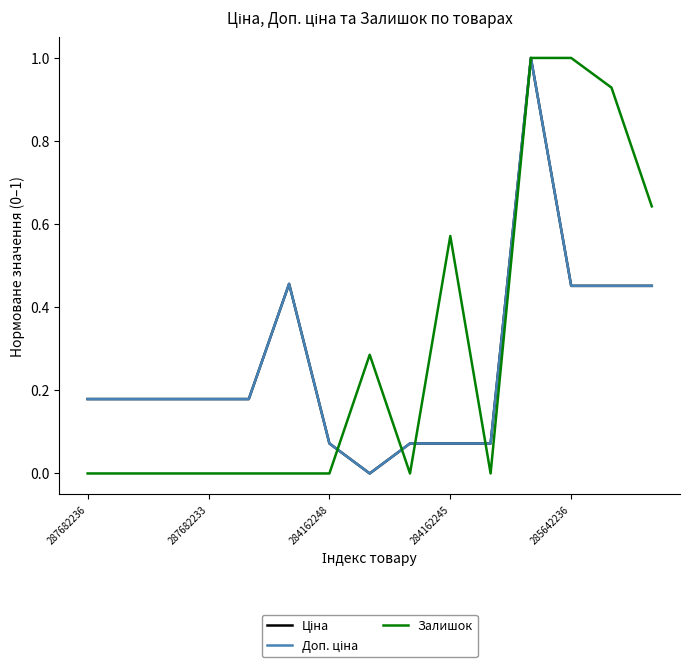

True or false: Ціна and Доп. ціна cross at least once.

False